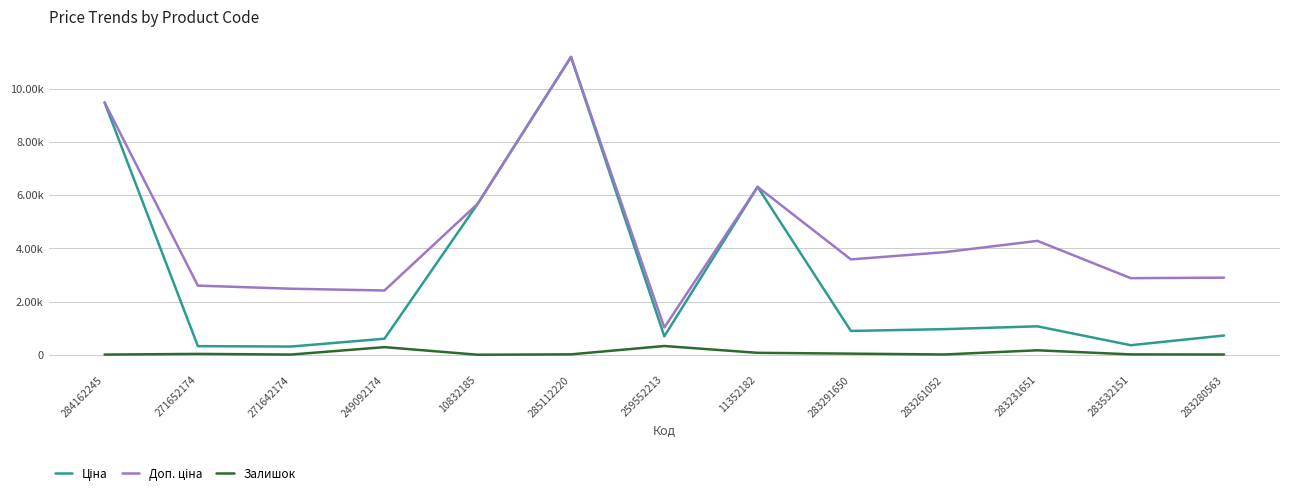

Reading left to right, list all the values displayed in this chart.

Ціна: 9480.1	324.8	310.3	603.7	5673.8	11188.2	693.7	6308.8	895.9	963.5	1069.8	359.9	724.5
Доп. ціна: 9480.1	2598.3	2482.4	2414.8	5673.8	11188.2	1024.6	6308.8	3583.6	3854.0	4279.1	2878.8	2897.8
Залишок: 8.0	33.0	9.0	288.0	2.0	17.0	330.0	74.0	43.0	12.0	169.0	15.0	11.0